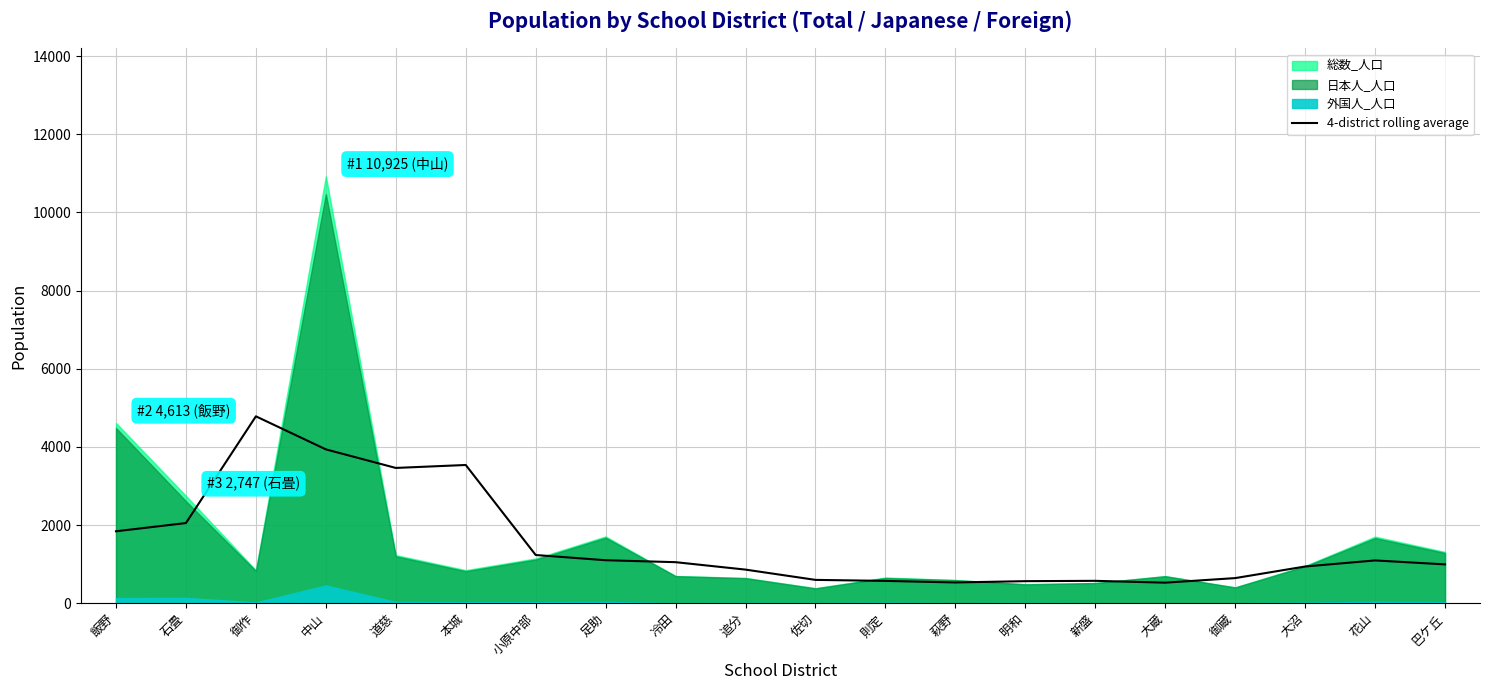

What is the difference between the second highest and minimum values?

3411.8